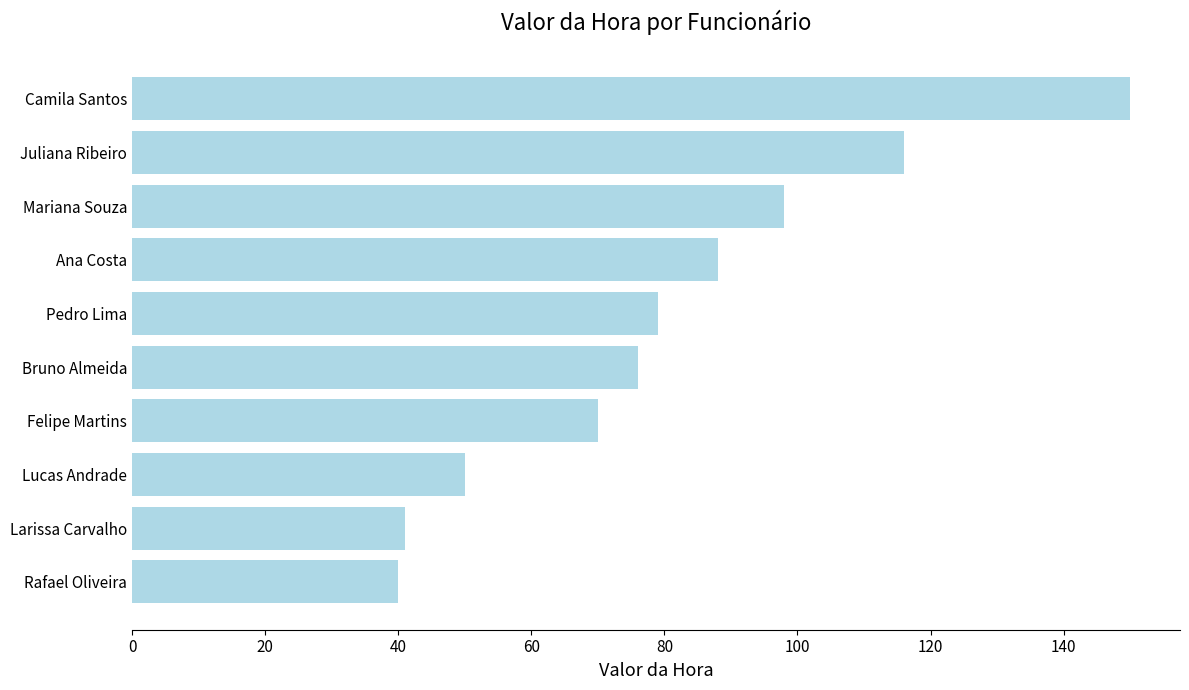

What position from the bottom is Camila Santos?

10